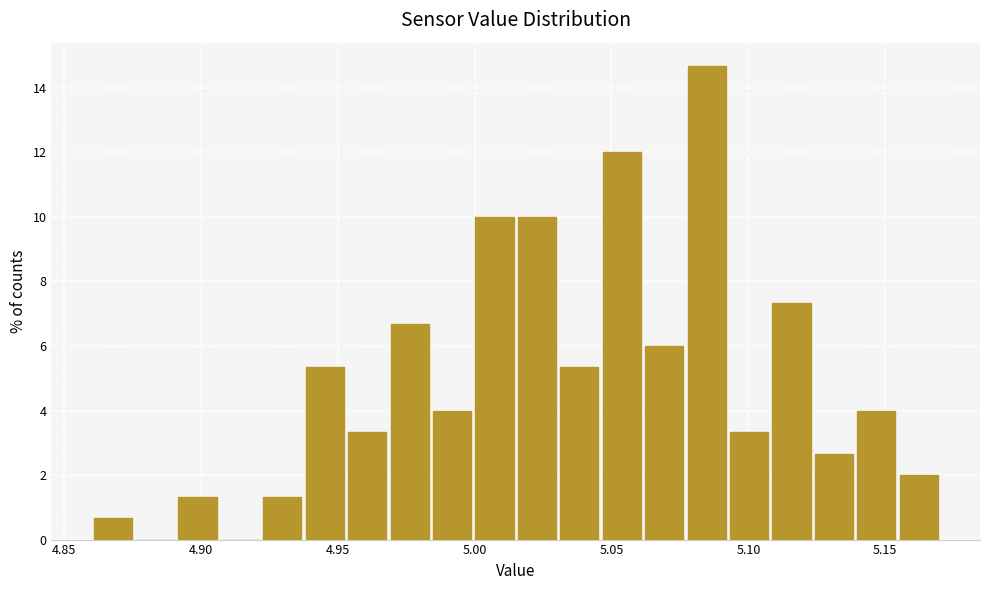

Around what value on the x-axis is the tallest bar? Give the approximate position of its centre, as read against the axis.

5.085